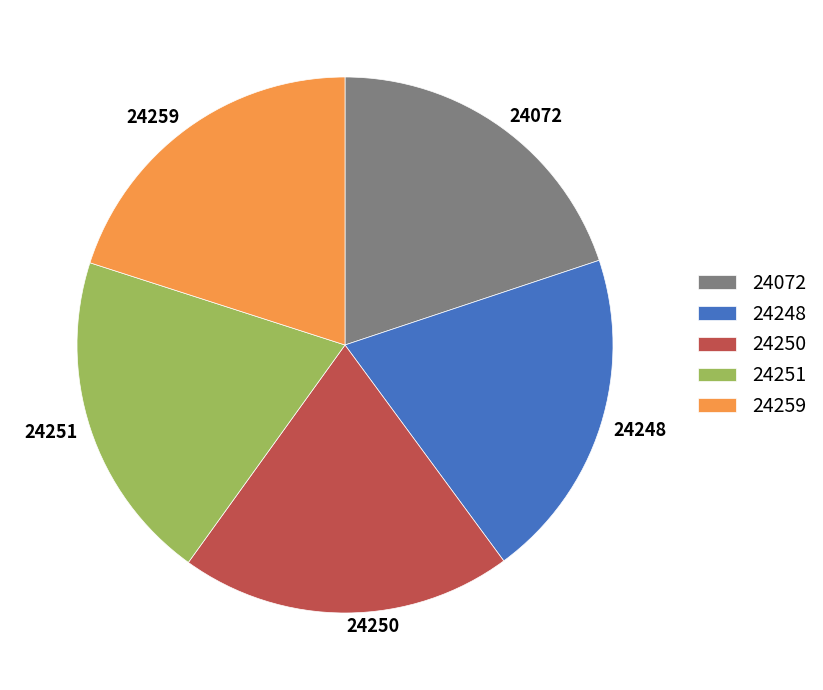

How many segments does this pie chart have?

5